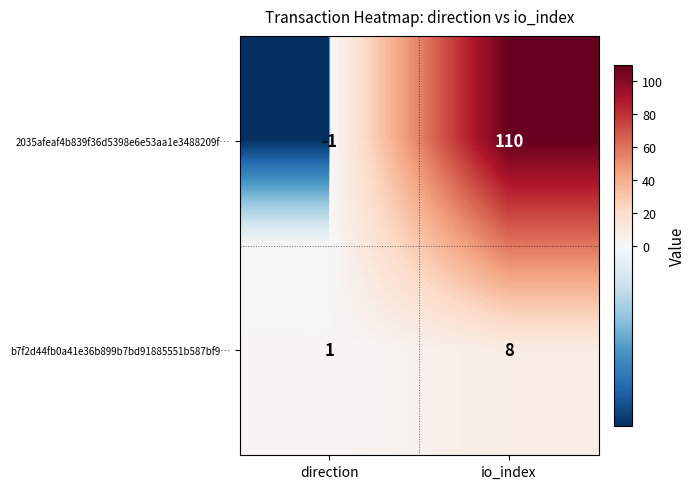

Reading left to right, list all the values displayed in this chart.

2035afeaf4b839f36d5398e6e53aa1e3488209f…: -1	110
b7f2d44fb0a41e36b899b7bd91885551b587bf9…: 1	8